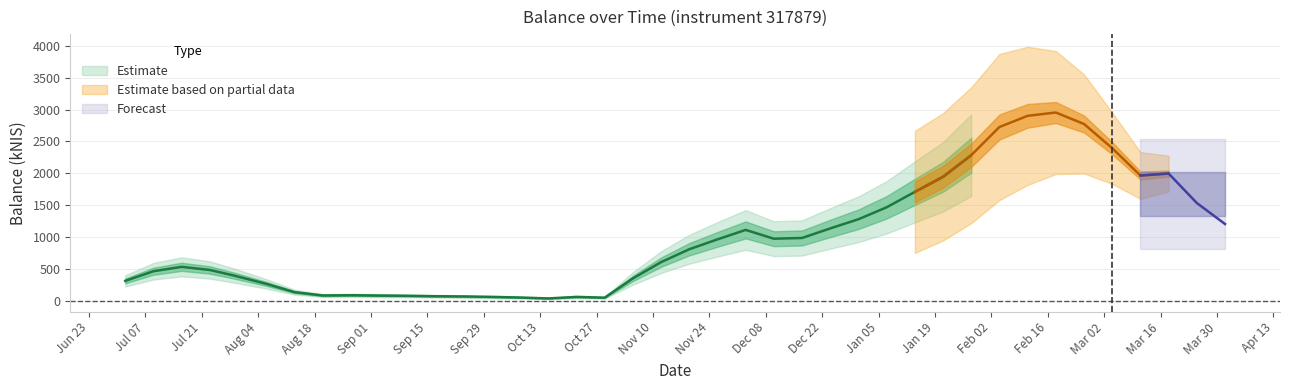

What is the difference between the maximum and minimum values?

3897.0